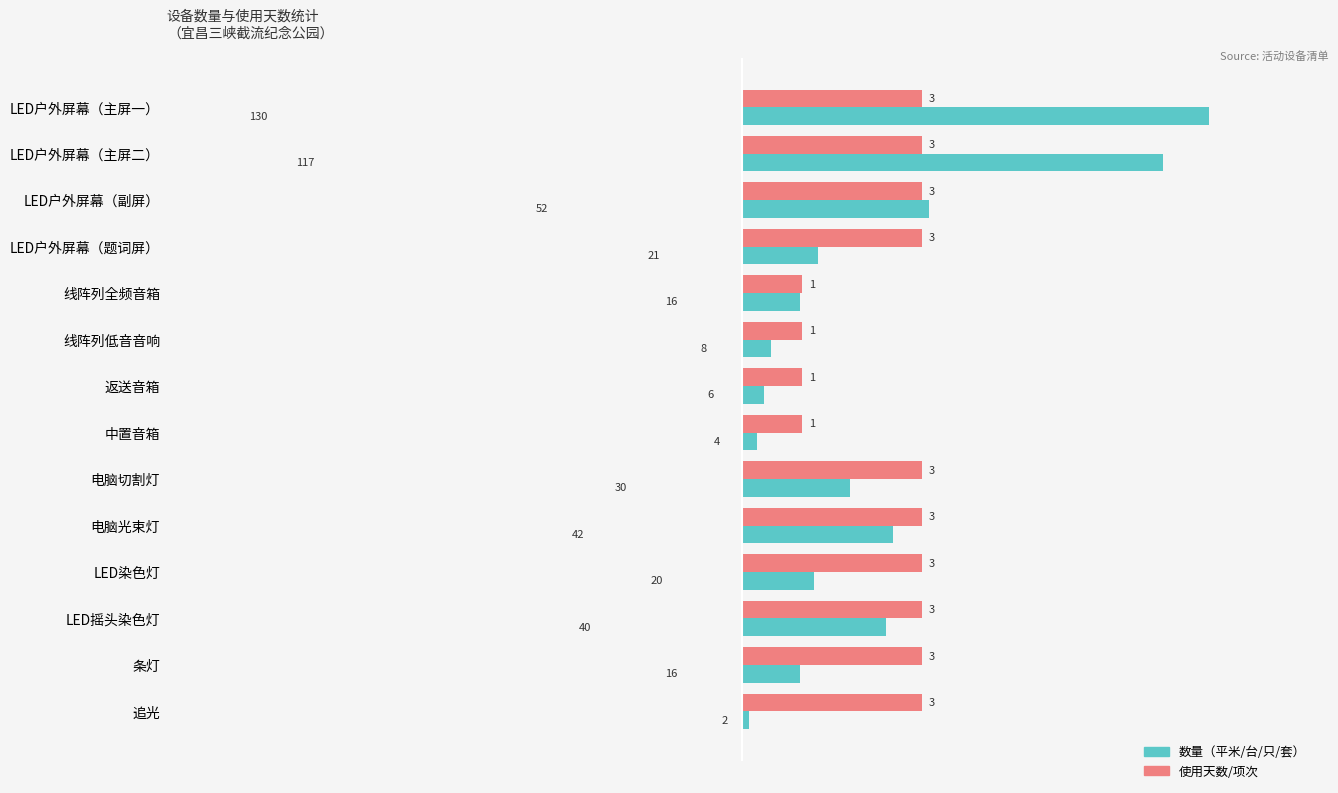

At which category is the sum across all series the highest?

LED户外屏幕（主屏一）